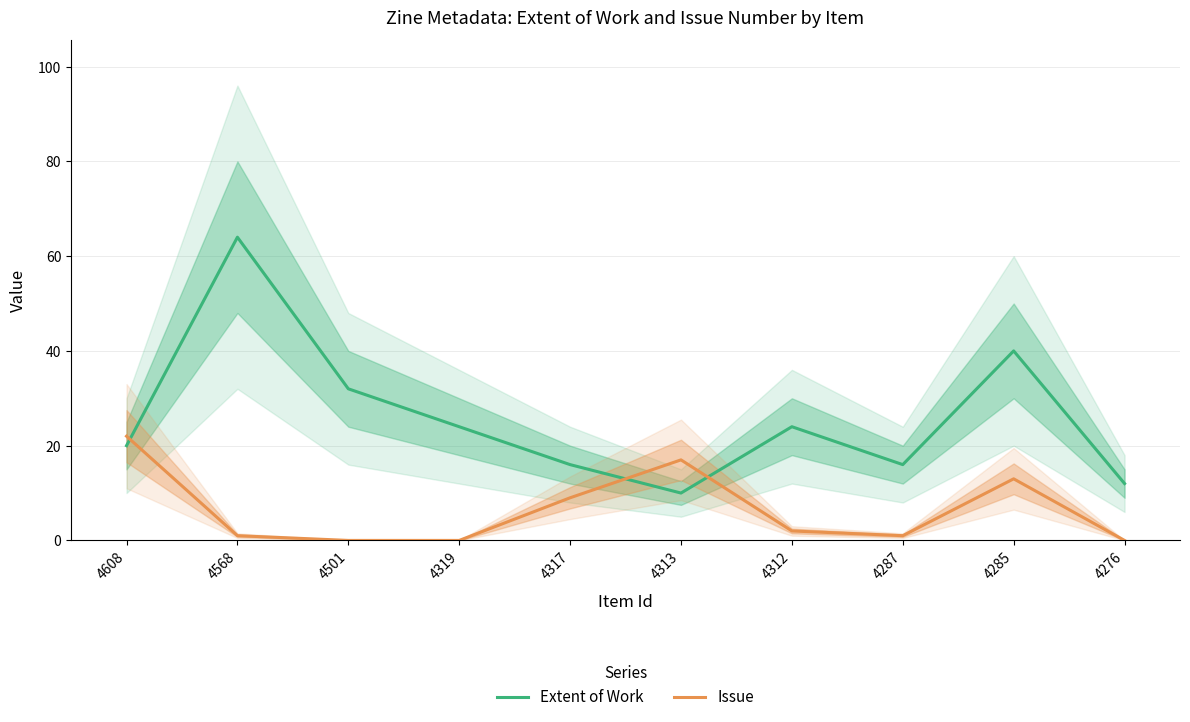

What is the value of the Extent of Work point at the 10th from the left?

12